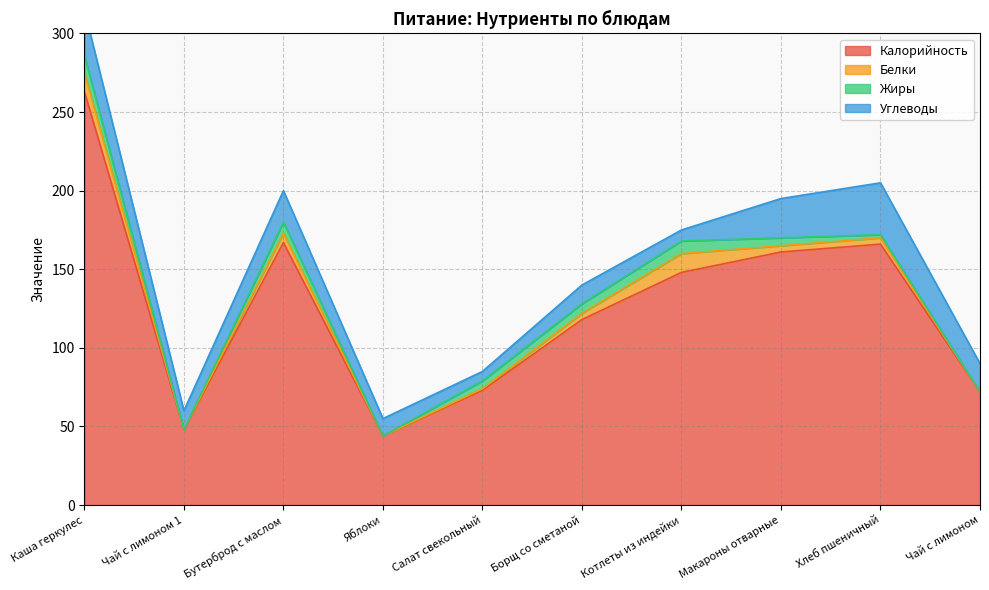

How many distinct data groups are displayed?

4